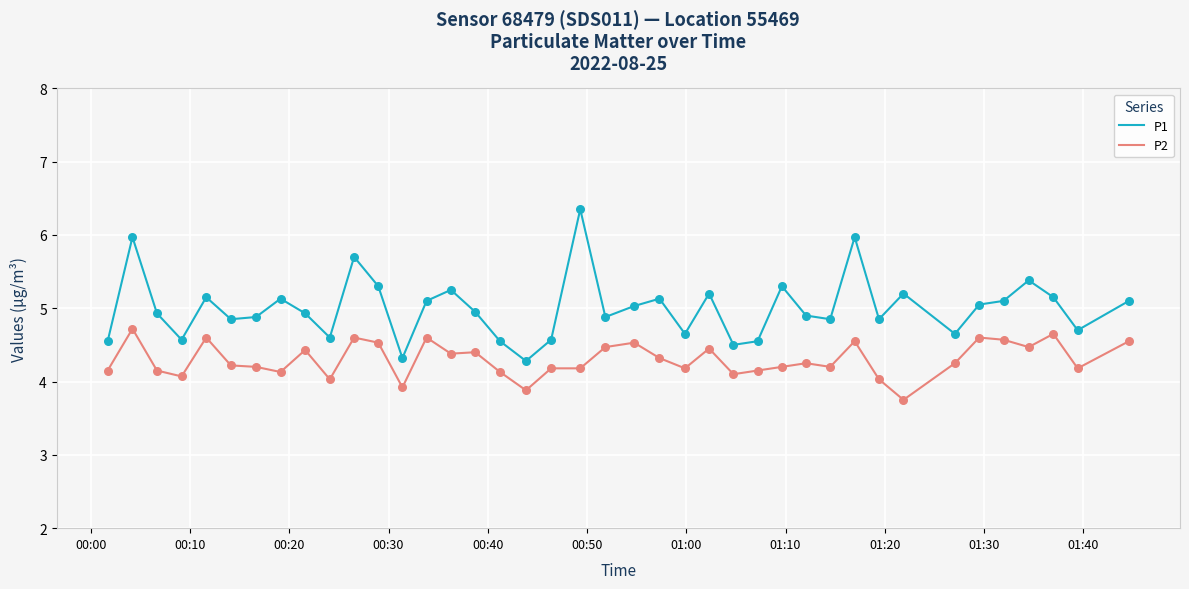

At how many categories does at least one series exceed 5?

19